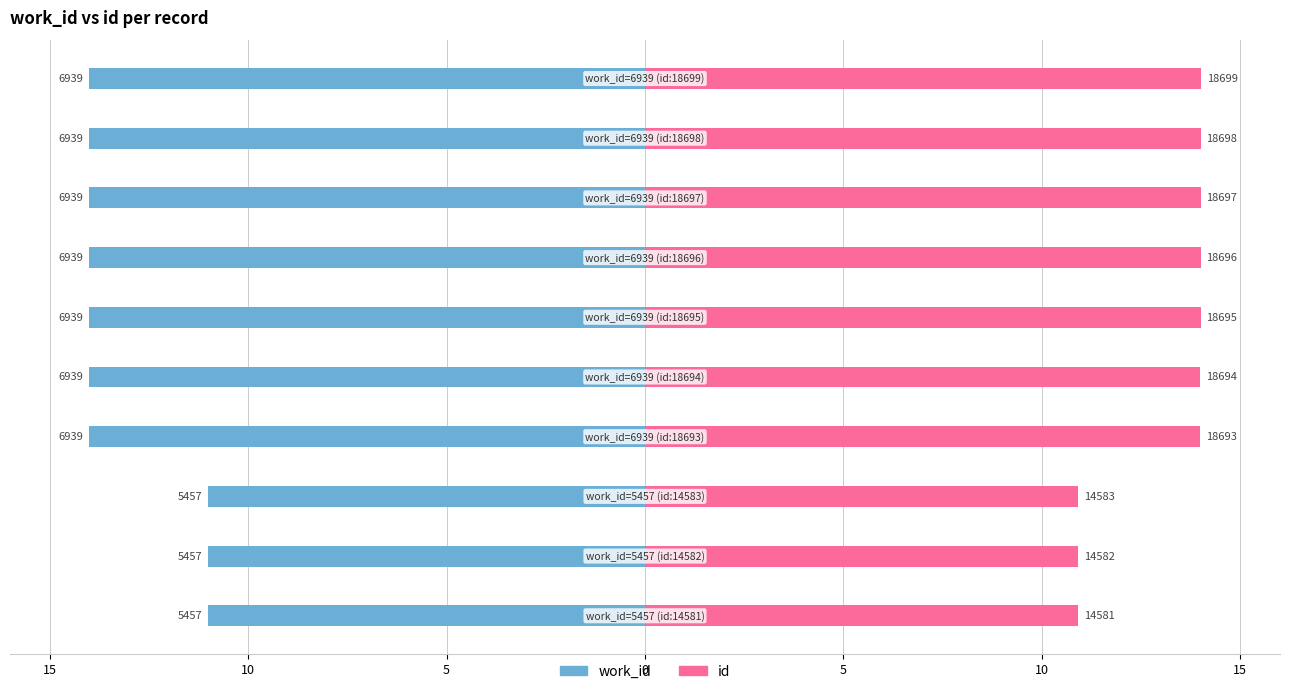

What is the smallest value displayed?

-14.0